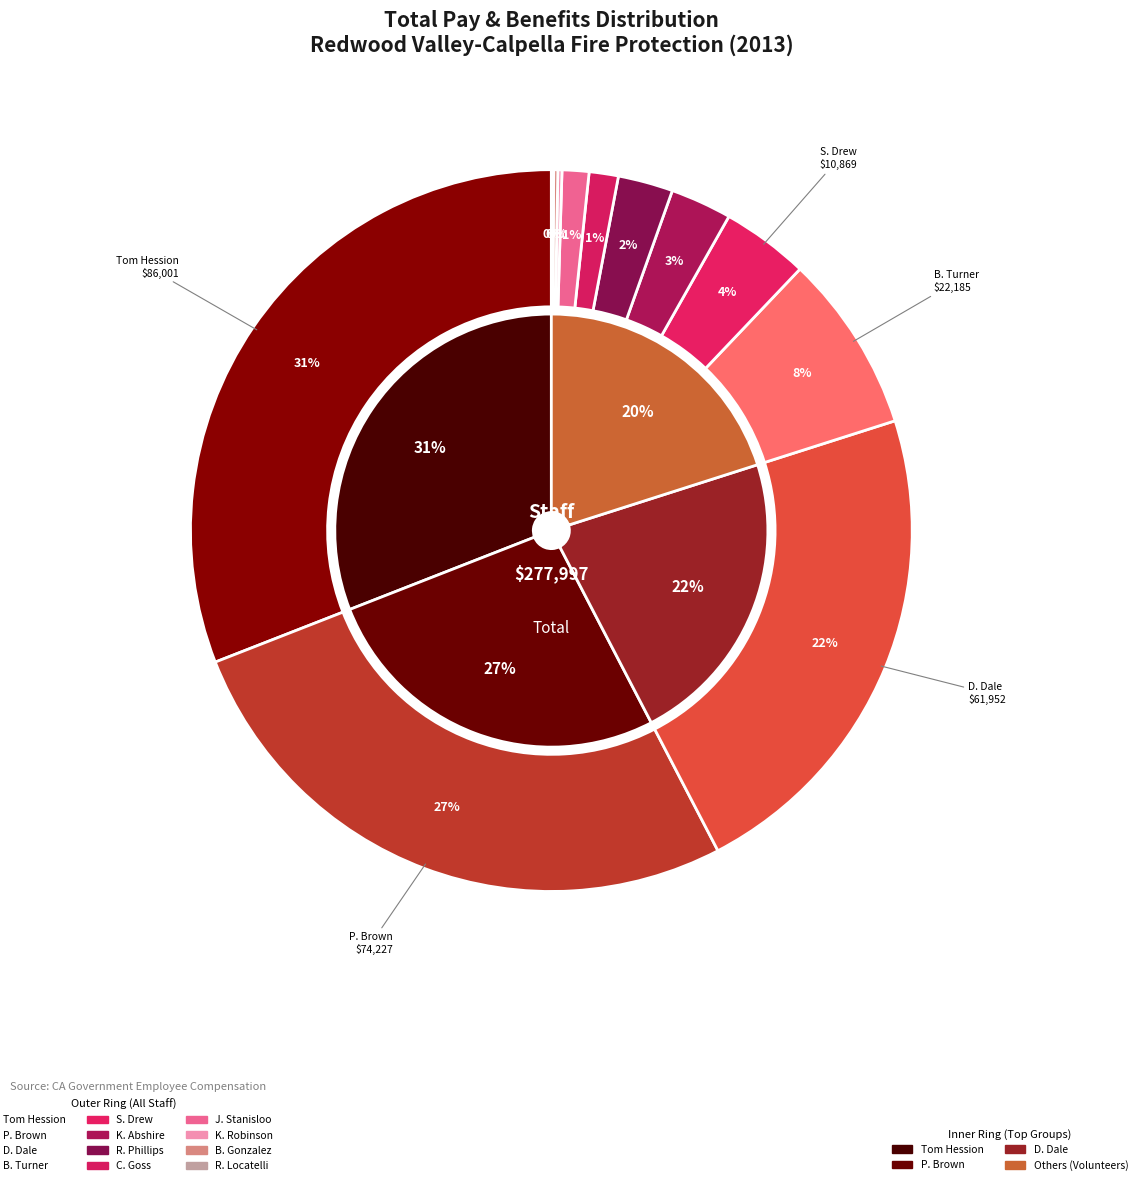

Is there any slice that represents more than half of the pie?

No